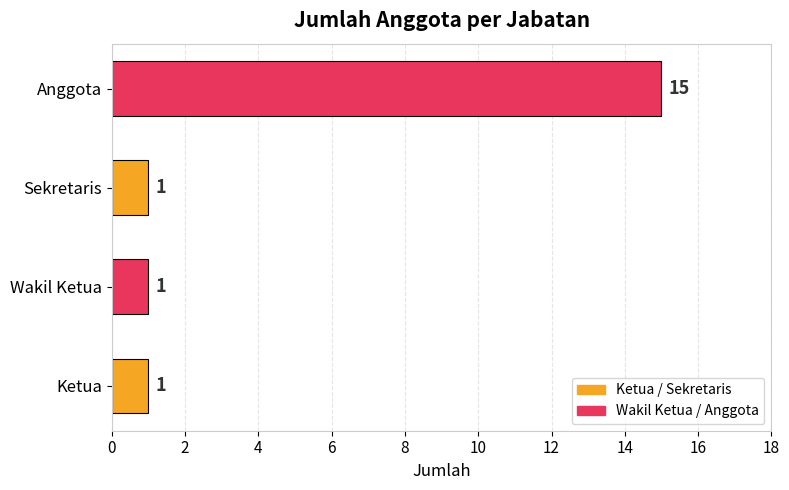

Is it true that the value at Sekretaris is 1?

True